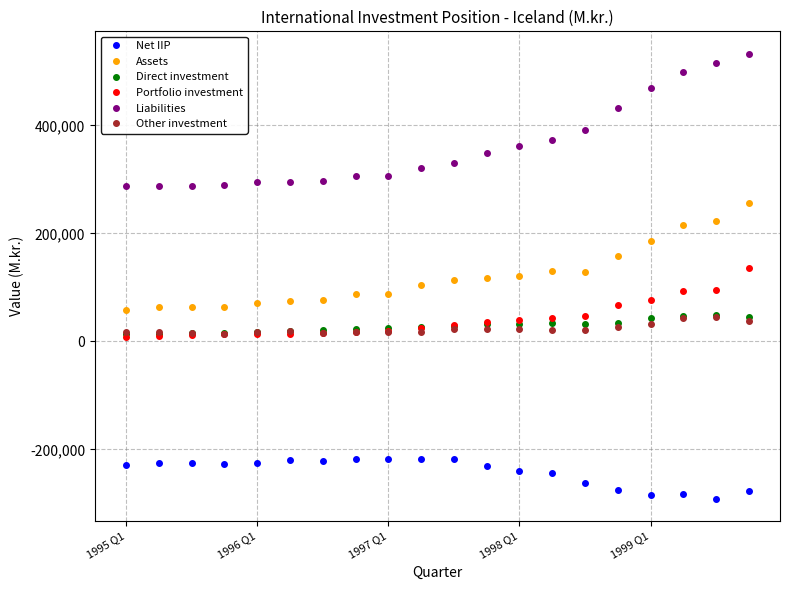

What is the minimum value for Assets?

58823